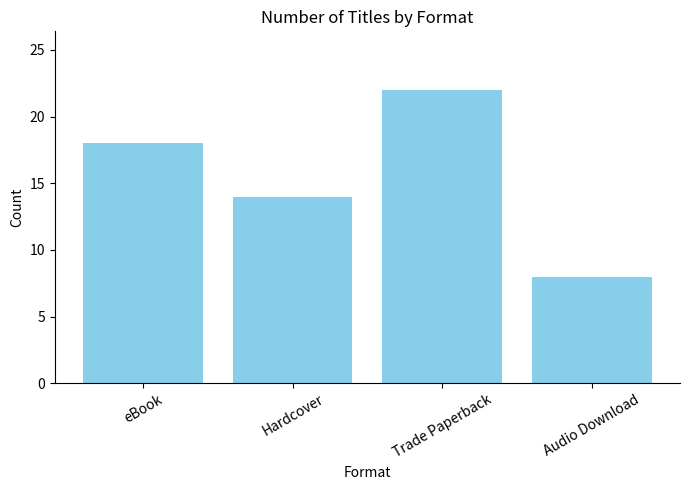

Reading left to right, what are all the values shown in this chart?

18	14	22	8